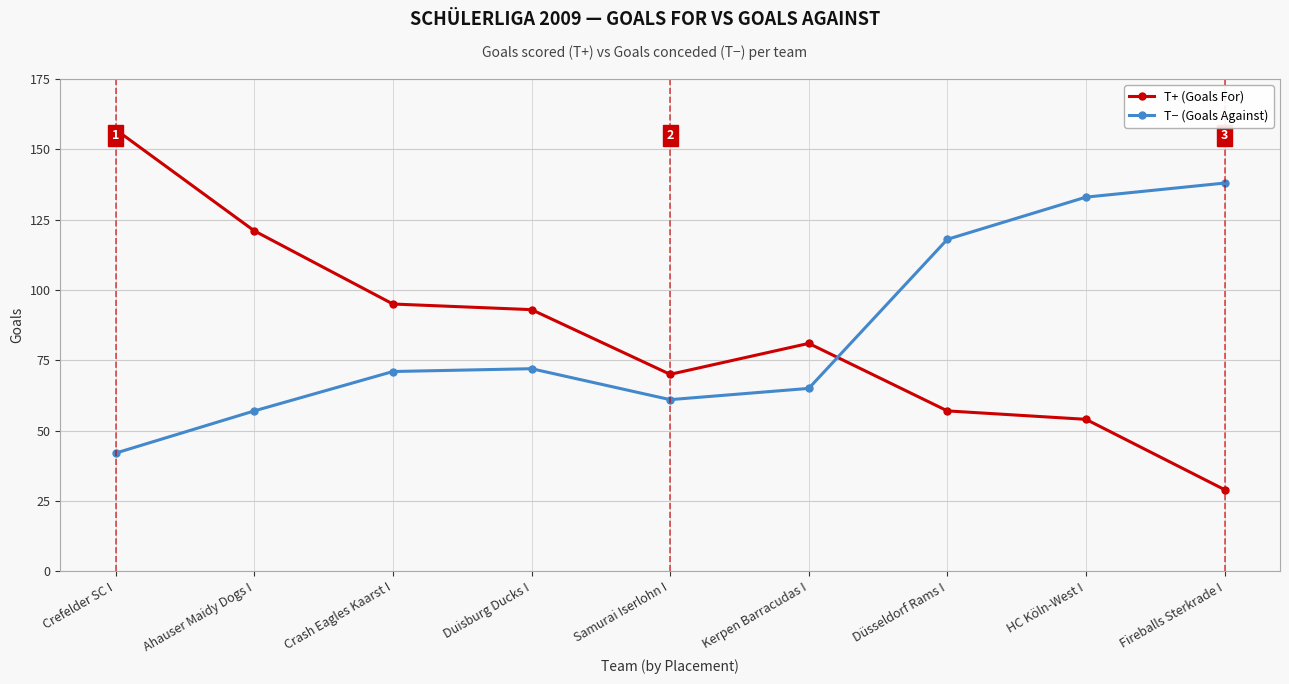

Count the number of categories in the chart.

9